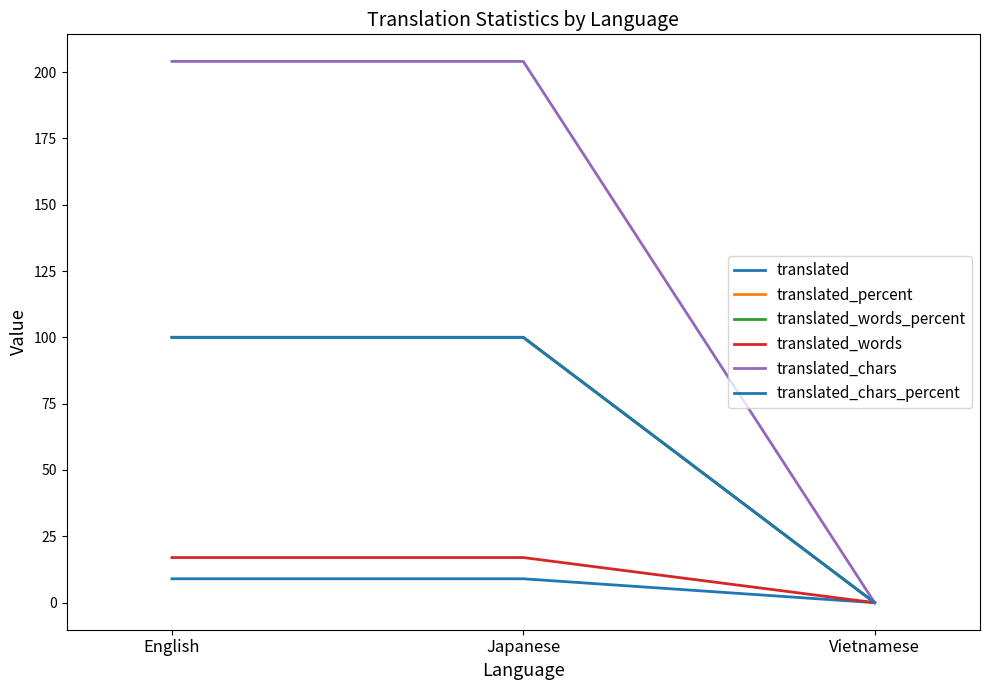

Is this an area chart (filled region under the line)?

No